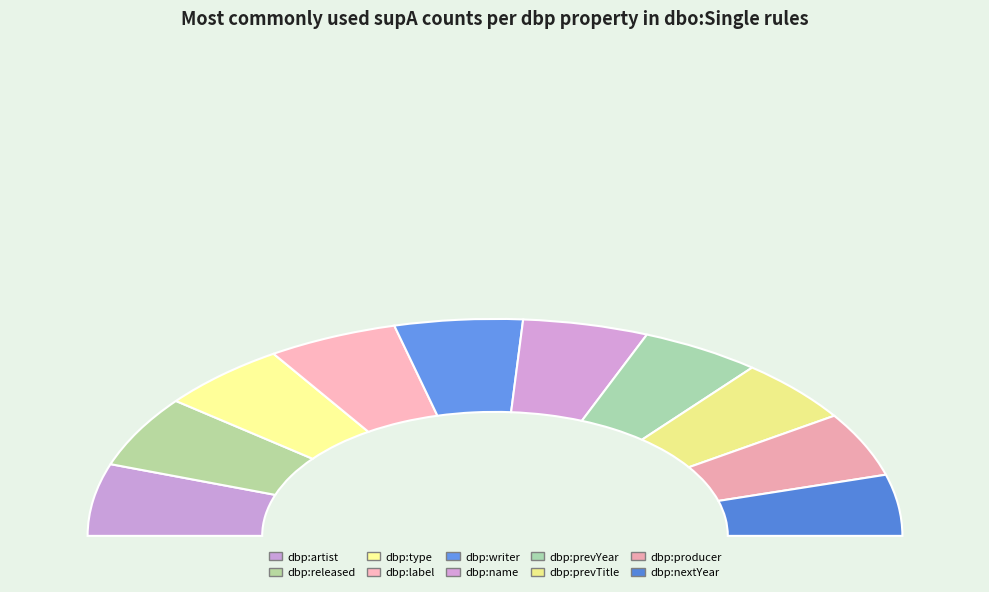

Which has a higher value, dbp:producer or dbp:prevYear?

dbp:producer